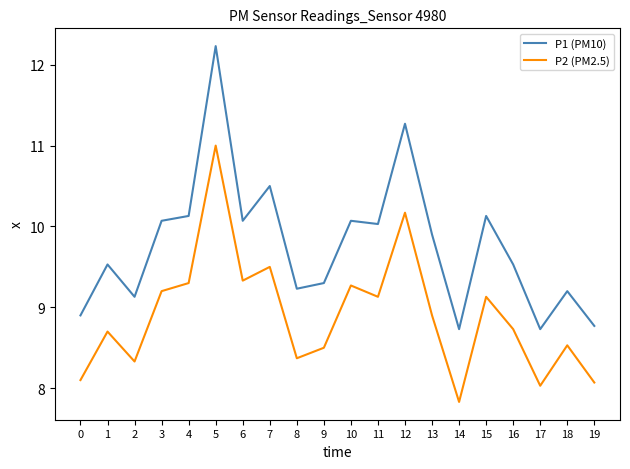

Reading right to left, transcribe all the data shown in this chart.

P1 (PM10): 19=8.8	18=9.2	17=8.7	16=9.5	15=10.1	14=8.7	13=9.9	12=11.3	11=10.0	10=10.1	9=9.3	8=9.2	7=10.5	6=10.1	5=12.2	4=10.1	3=10.1	2=9.1	1=9.5	0=8.9
P2 (PM2.5): 19=8.1	18=8.5	17=8.0	16=8.7	15=9.1	14=7.8	13=8.9	12=10.2	11=9.1	10=9.3	9=8.5	8=8.4	7=9.5	6=9.3	5=11.0	4=9.3	3=9.2	2=8.3	1=8.7	0=8.1